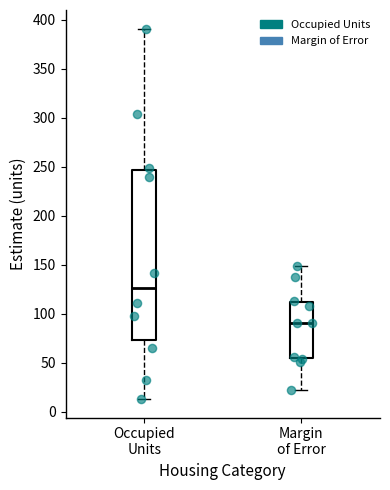

Which box's median line is the highest?

Occupied Units